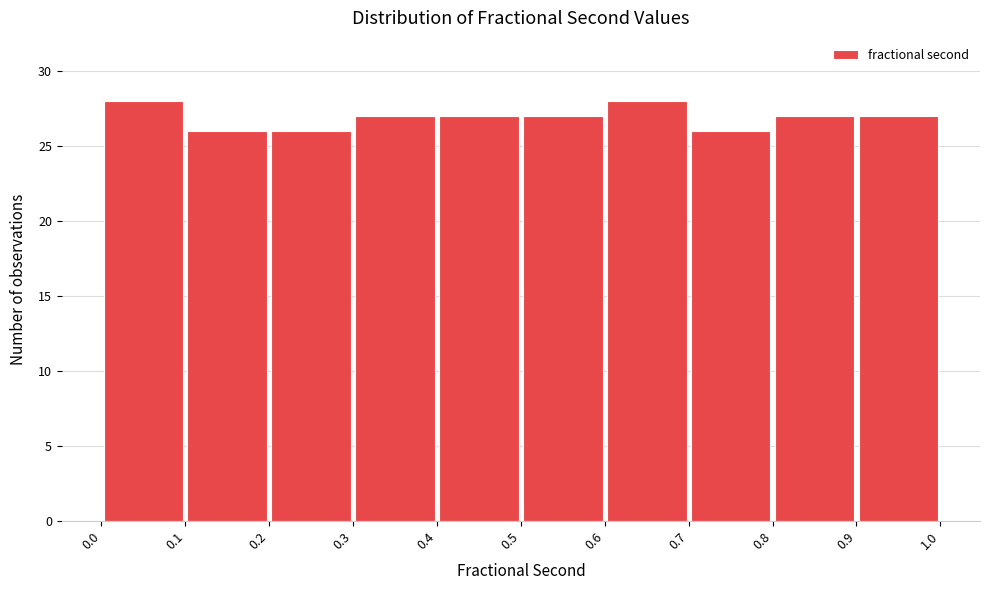

Reading left to right, transcribe this chart: for each bar, give the range it covers on the x-axis and its height. The values are not printed on the chart, so give them approximately, as read against the axis.

0.0 to 0.1: 28
0.1 to 0.2: 26
0.2 to 0.3: 26
0.3 to 0.4: 27
0.4 to 0.5: 27
0.5 to 0.6: 27
0.6 to 0.7: 28
0.7 to 0.8: 26
0.8 to 0.9: 27
0.9 to 1.0: 27